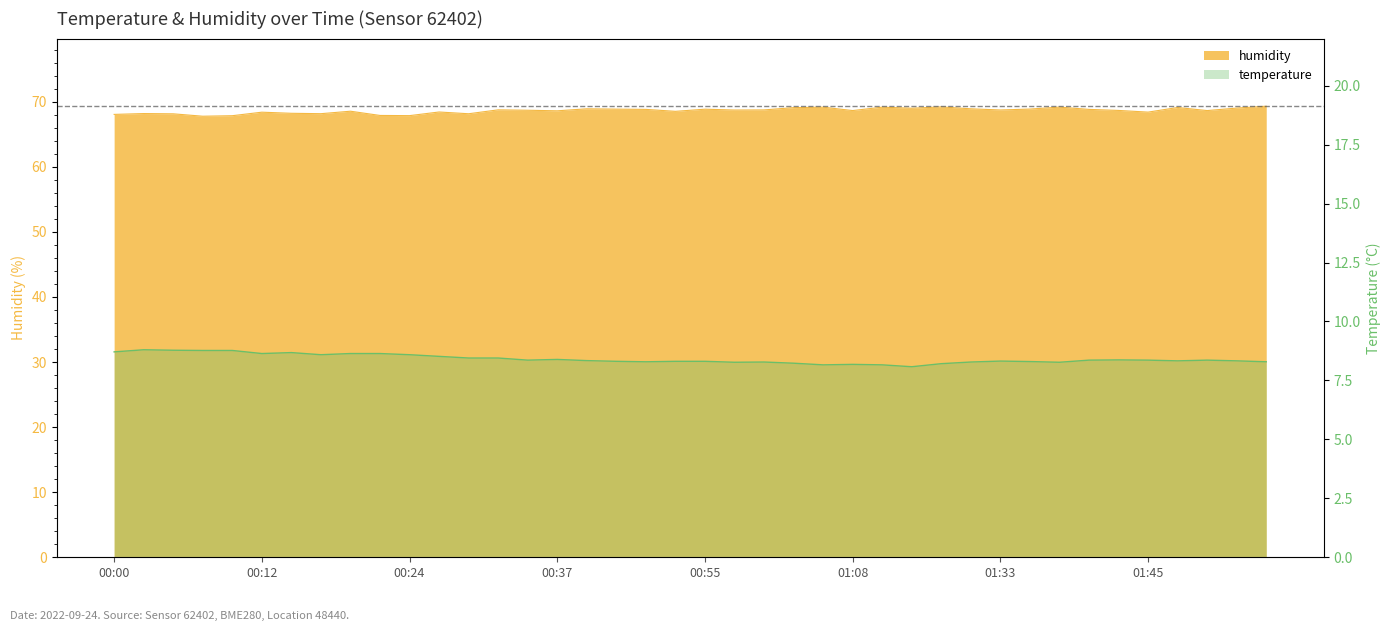

What are all the series names shown in the legend?

temperature, humidity